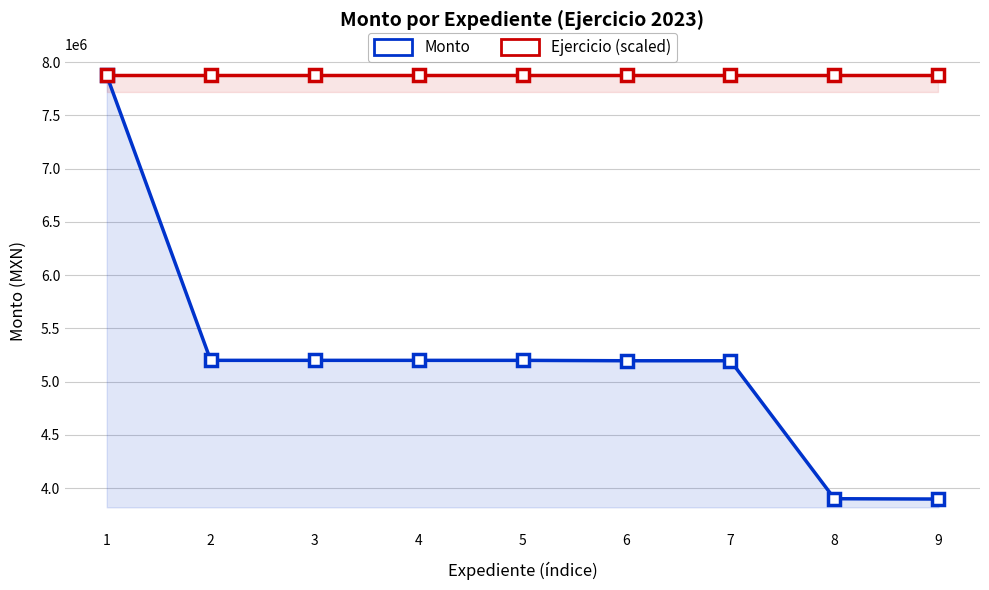

How many lines are shown in the chart?

2